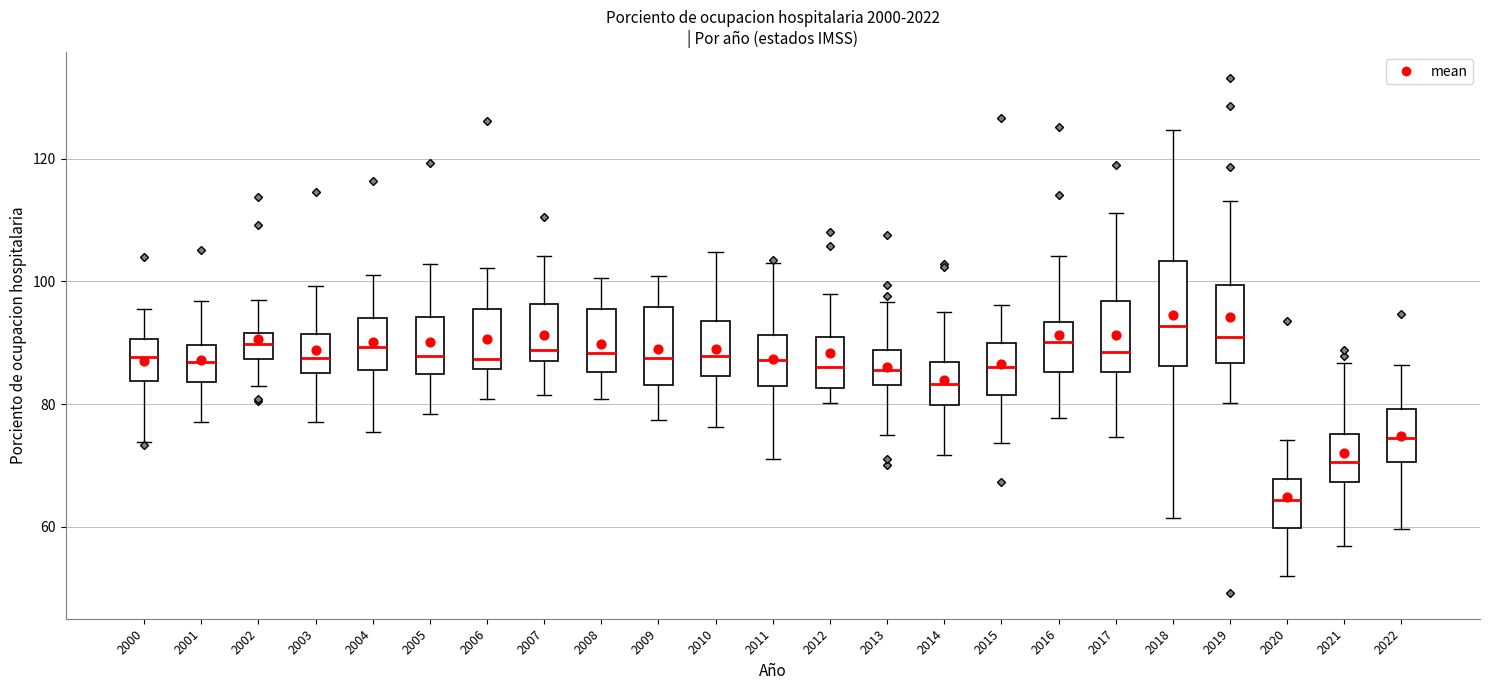

Reading left to right, transcribe this box plot: for each box, give where its median line is, the range the box spans, and where its two whiskers end, as read against the y-axis. The values are not printed on the chart, so give them approximately, as read against the axis.

2000: median 88, box 84 to 90, whiskers 74 to 96
2001: median 86, box 84 to 90, whiskers 78 to 96
2002: median 90, box 88 to 92, whiskers 82 to 96
2003: median 88, box 86 to 92, whiskers 78 to 100
2004: median 90, box 86 to 94, whiskers 76 to 102
2005: median 88, box 84 to 94, whiskers 78 to 102
2006: median 88, box 86 to 96, whiskers 80 to 102
2007: median 88, box 86 to 96, whiskers 82 to 104
2008: median 88, box 86 to 96, whiskers 80 to 100
2009: median 88, box 84 to 96, whiskers 78 to 100
2010: median 88, box 84 to 94, whiskers 76 to 104
2011: median 88, box 82 to 92, whiskers 72 to 104
2012: median 86, box 82 to 90, whiskers 80 to 98
2013: median 86, box 84 to 88, whiskers 76 to 96
2014: median 84, box 80 to 86, whiskers 72 to 94
2015: median 86, box 82 to 90, whiskers 74 to 96
2016: median 90, box 86 to 94, whiskers 78 to 104
2017: median 88, box 86 to 96, whiskers 74 to 112
2018: median 92, box 86 to 104, whiskers 62 to 124
2019: median 92, box 86 to 100, whiskers 80 to 114
2020: median 64, box 60 to 68, whiskers 52 to 74
2021: median 70, box 68 to 76, whiskers 56 to 86
2022: median 74, box 70 to 80, whiskers 60 to 86